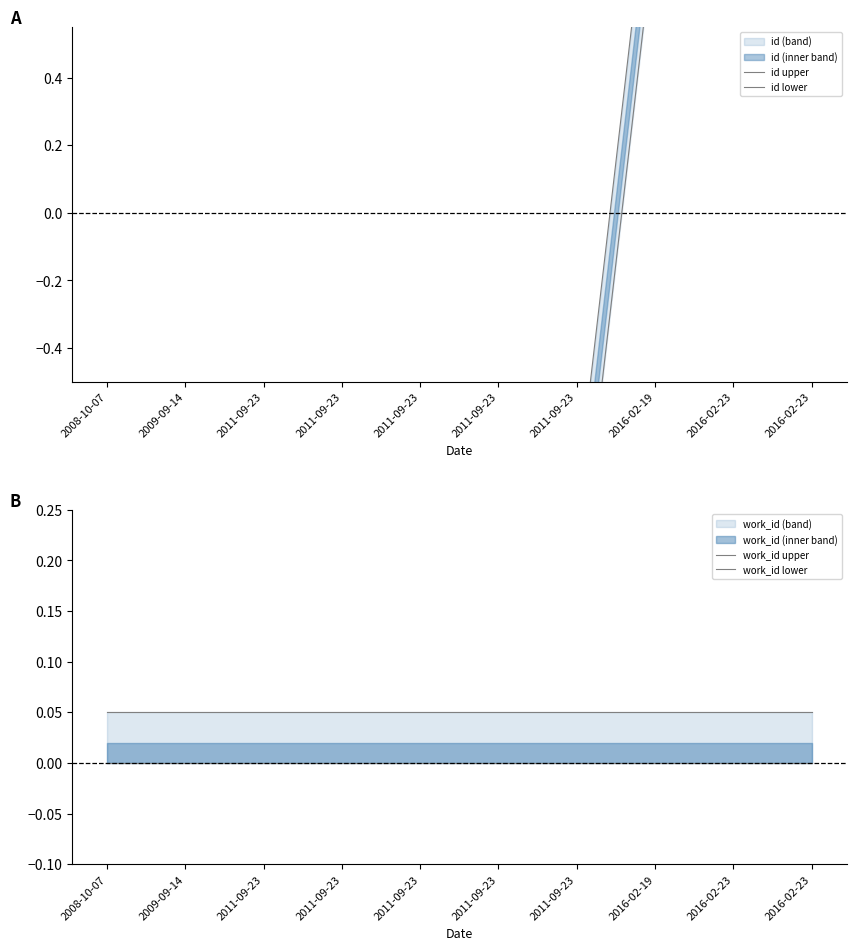

True or false: work_id upper has more than 1 points higher than both neighbors.

False